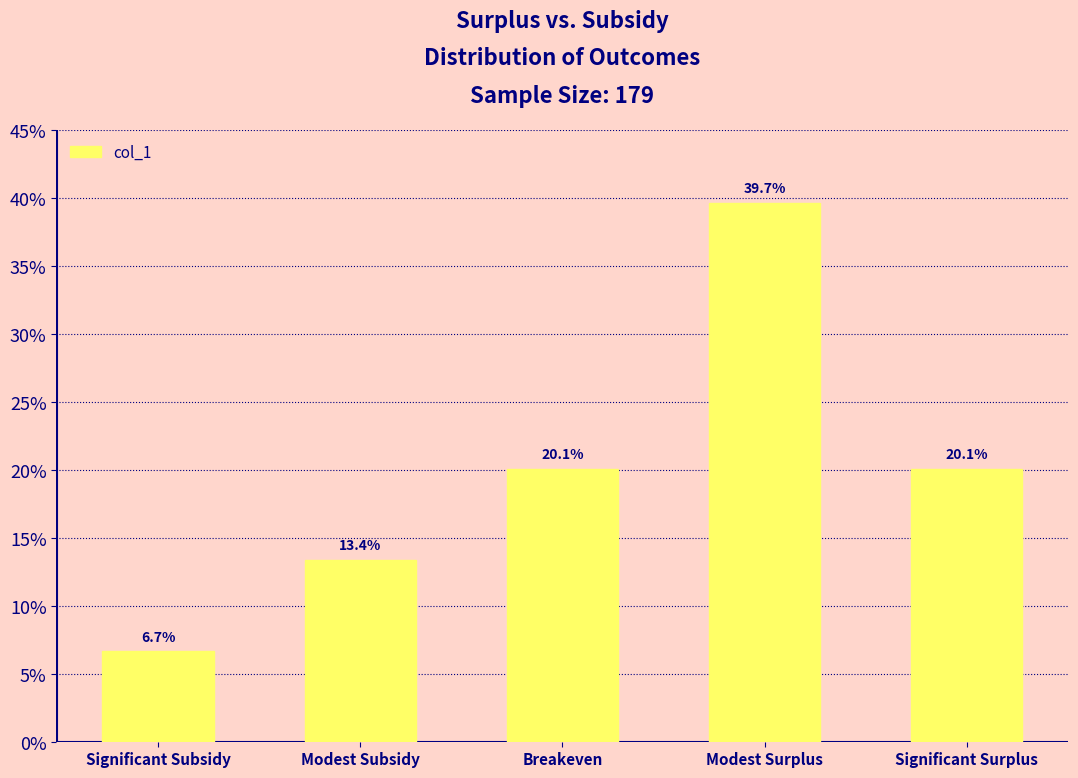

Does the chart contain any negative values?

No